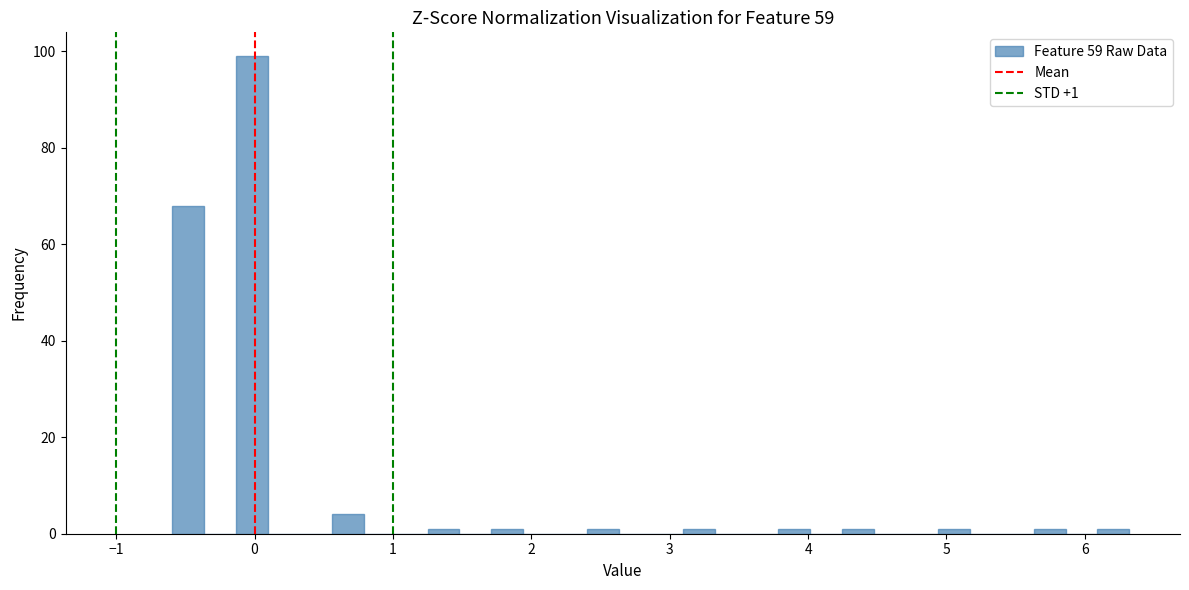

Around what value on the x-axis is the tallest bar? Give the approximate position of its centre, as read against the axis.

0.0